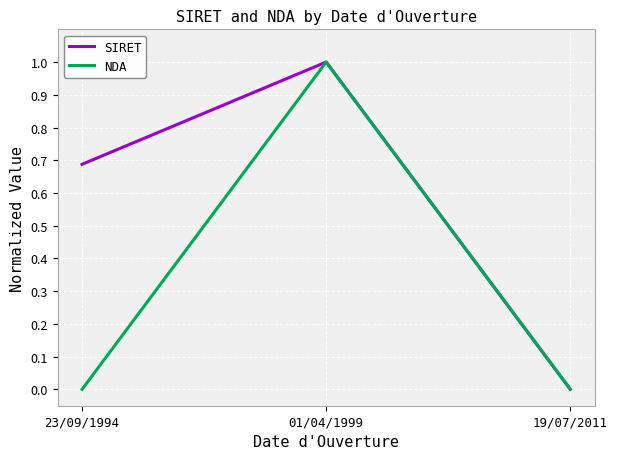

What position from the right is 23/09/1994?

3